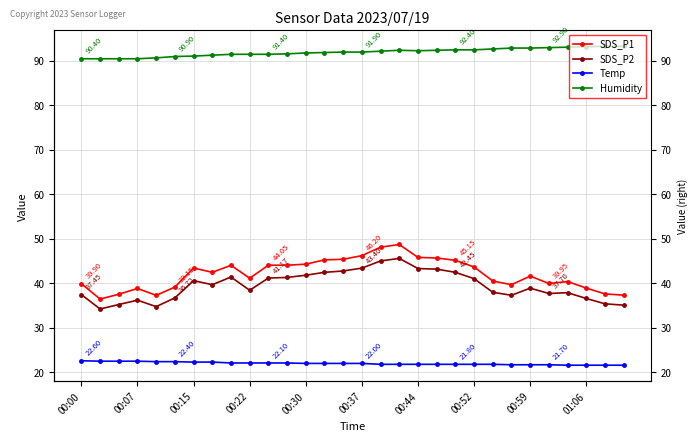

Is it true that SDS_P1 equals 77.9 at 00:15?

False